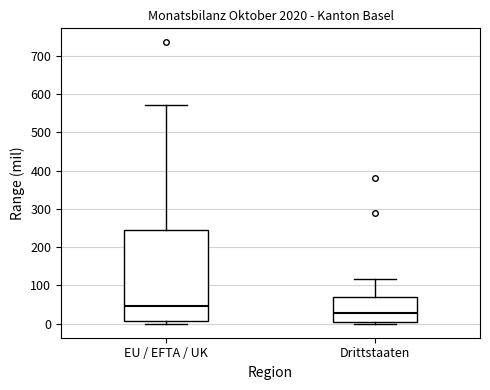

Which box has the highest median line?

EU / EFTA / UK